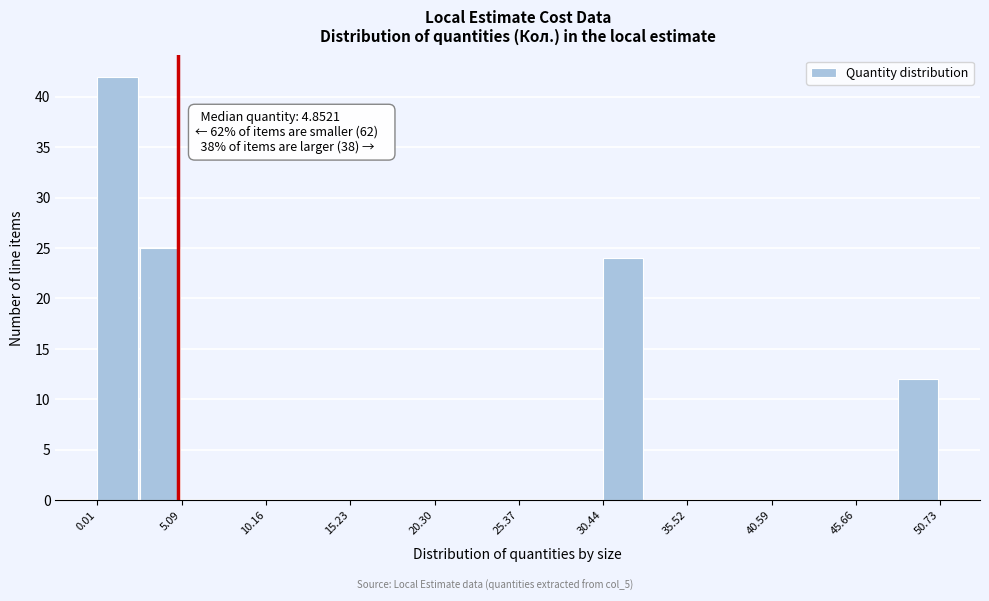

Around what value on the x-axis is the tallest bar? Give the approximate position of its centre, as read against the axis.

1